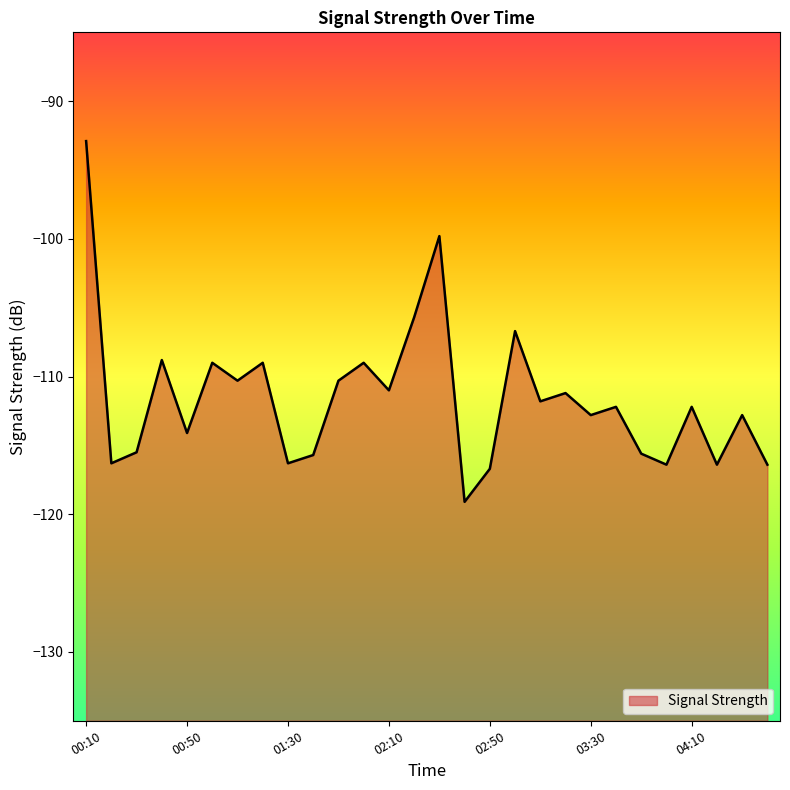

What is the value of the 17th point from the left?

-116.7